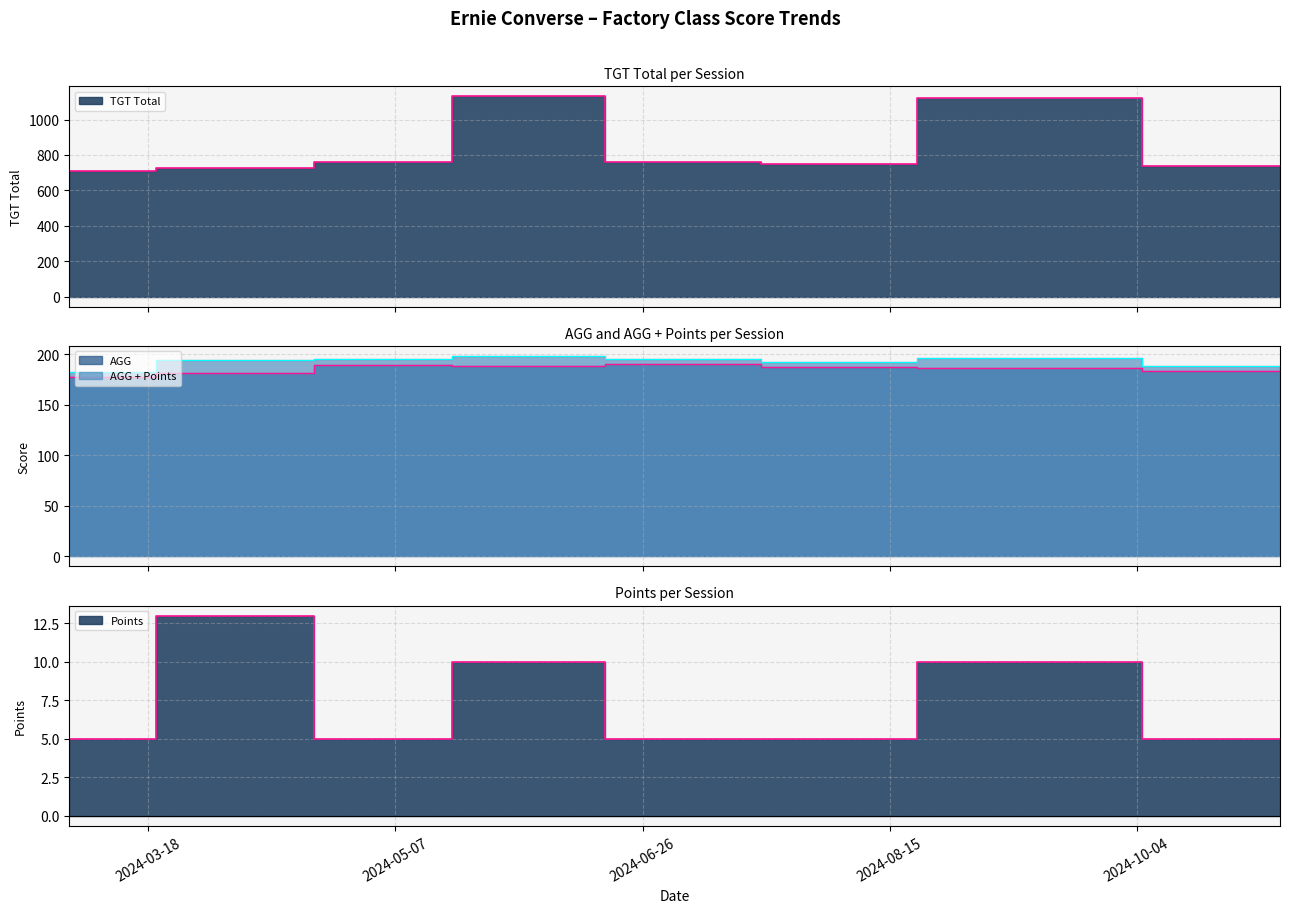

Is it true that TGT Total equals 727.0 at 2024-04-06?

True